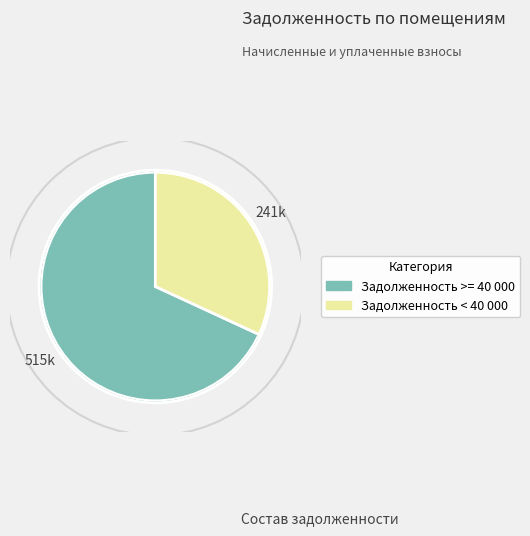

Is there a majority slice in this chart?

Yes